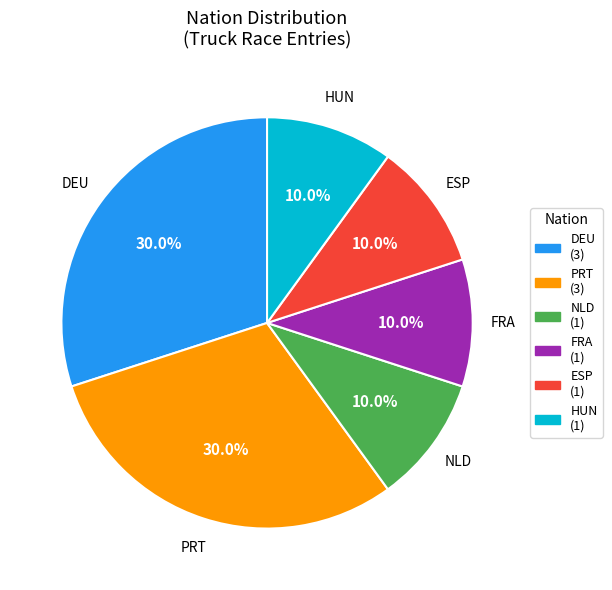

The HUN slice represents 23% of the pie. True or false?

False